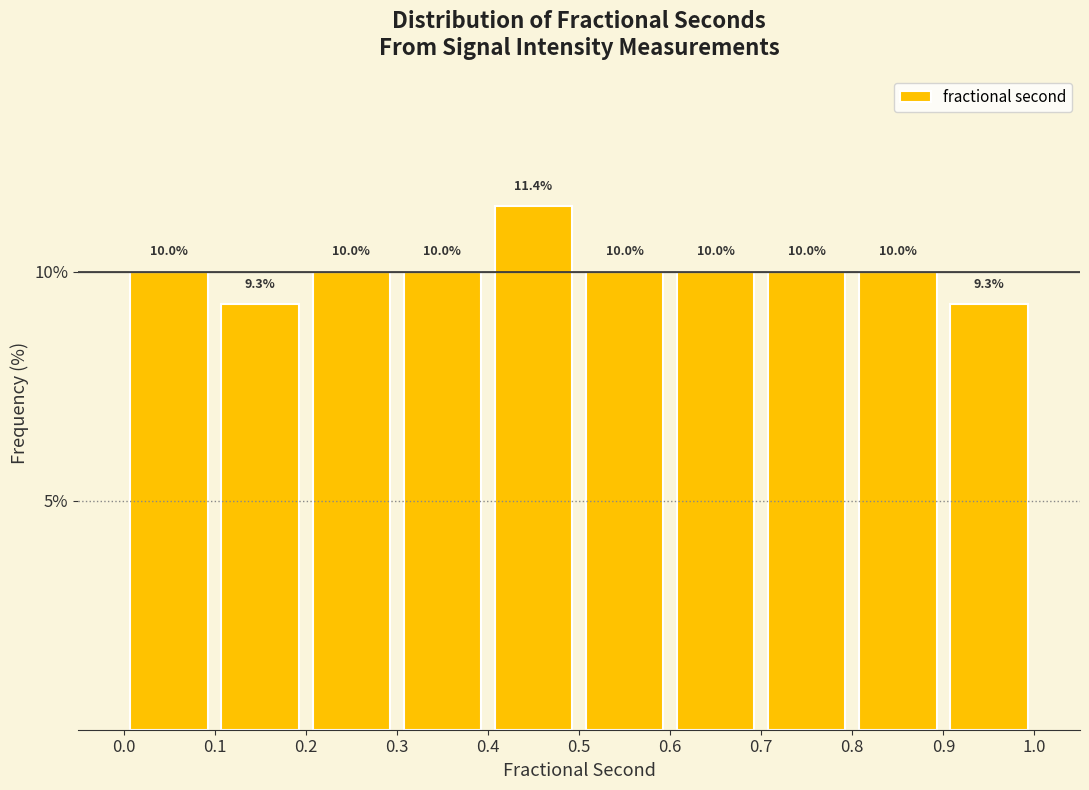

Which range on the x-axis has the tallest bar?

0.4 to 0.5